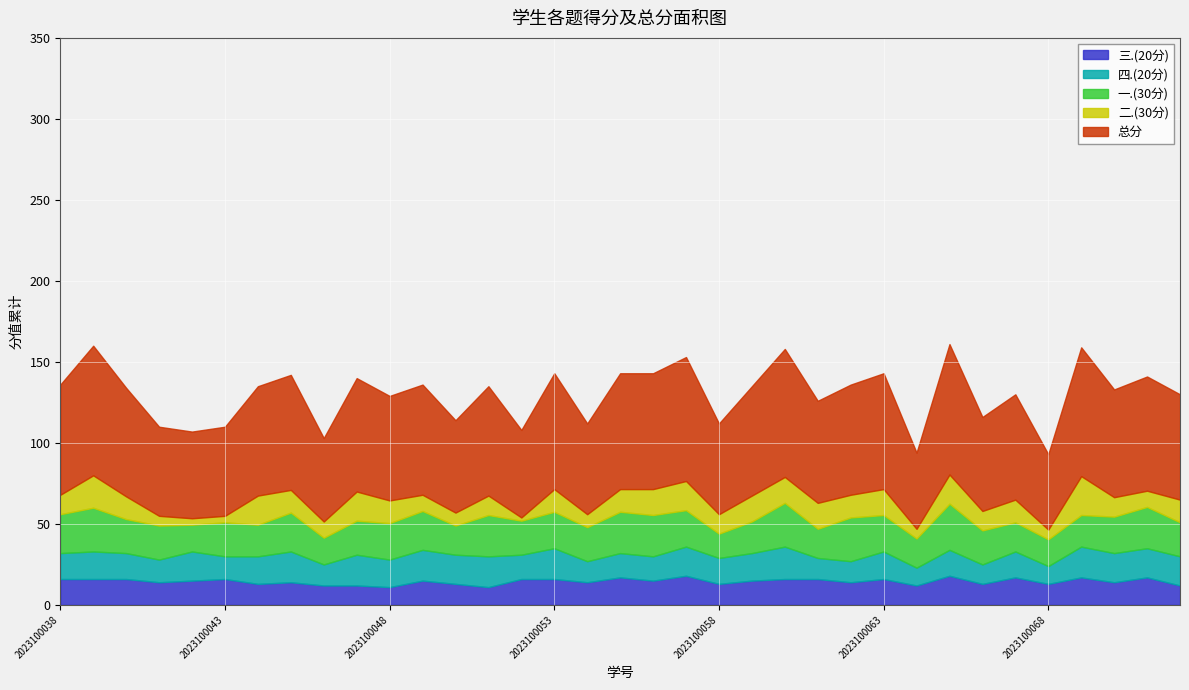

True or false: 三.(20分) has a value of 16.0 at 2023100052.

True